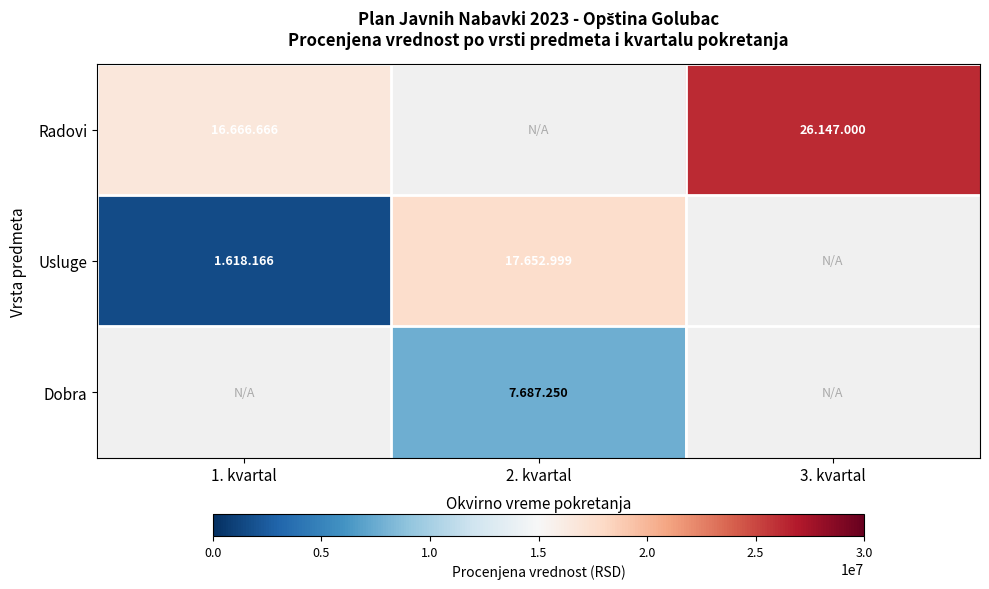

At how many categories does at least one series exceed 22534206?

1